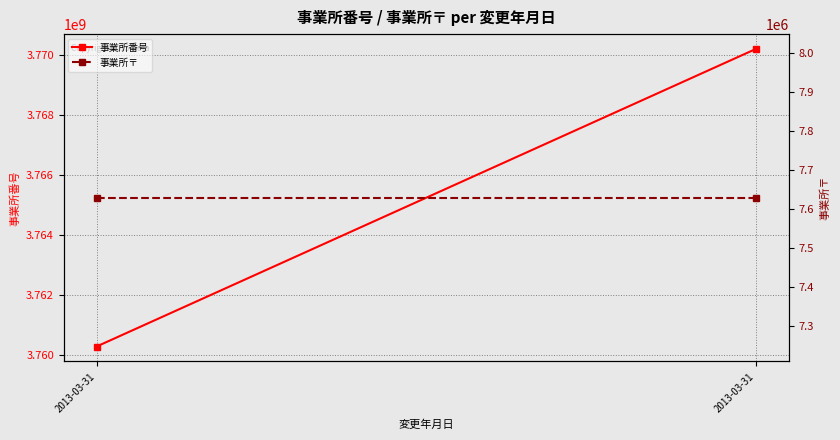

Which series has the largest range (max minus min)?

事業所番号